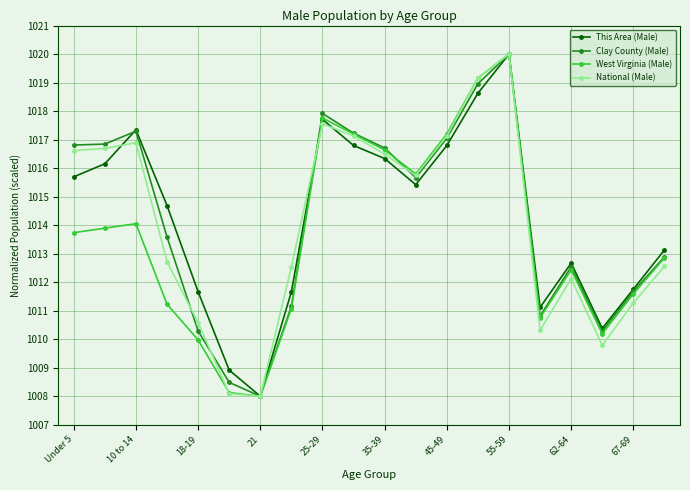

True or false: National (Male) has more than 1 points higher than both neighbors.

True